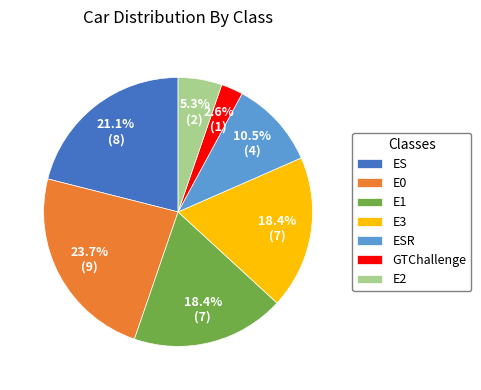

What is the total percentage of ESR and E1?

28.9%